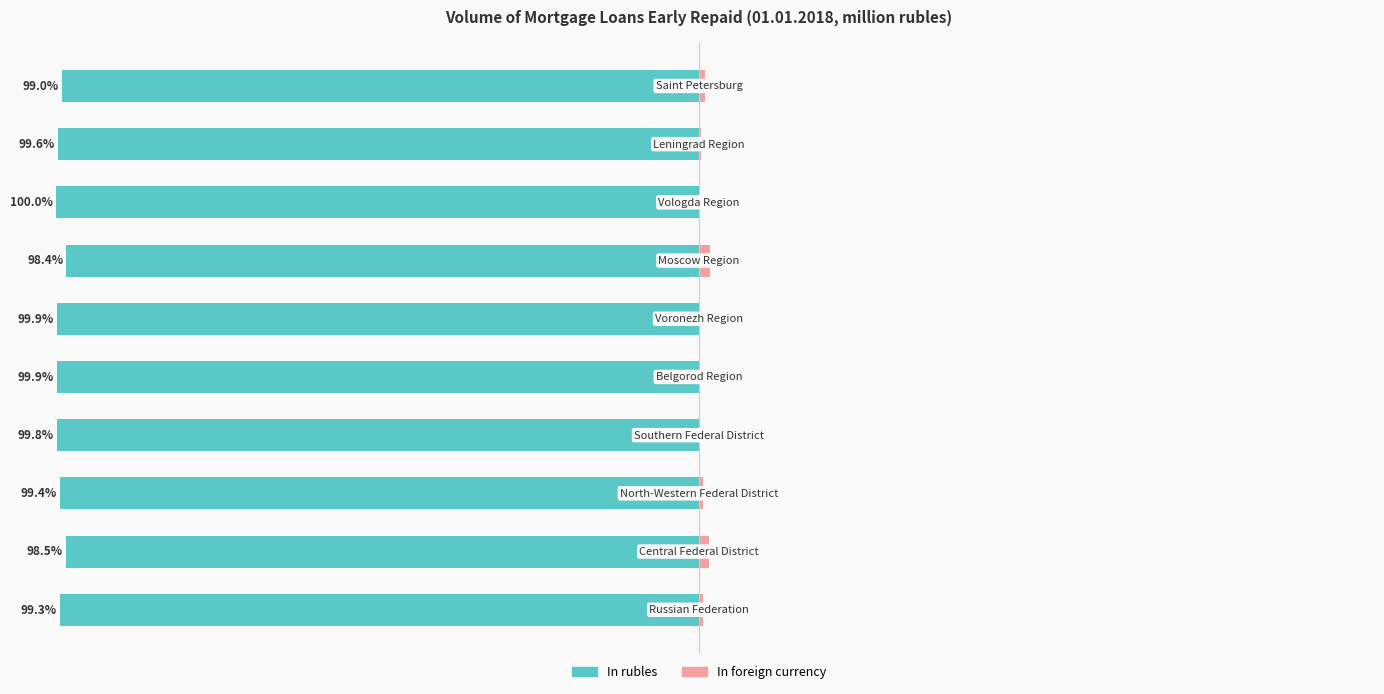

How many distinct data groups are displayed?

2